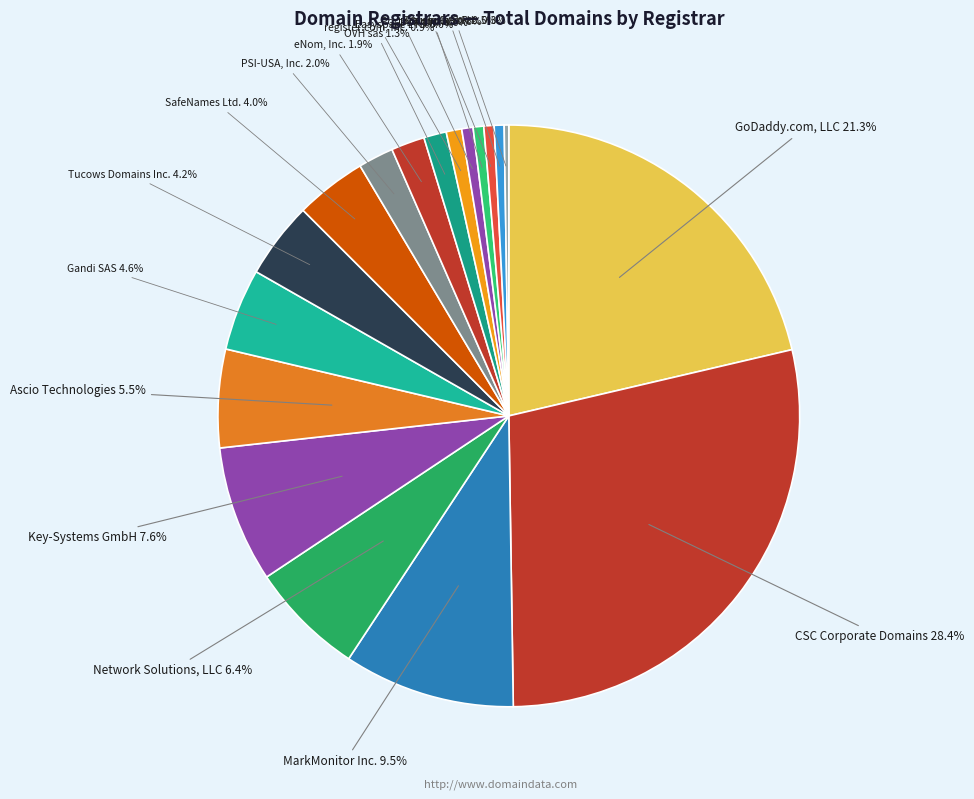

Which category has the smallest portion of the pie?

Corehub, S.R.L.